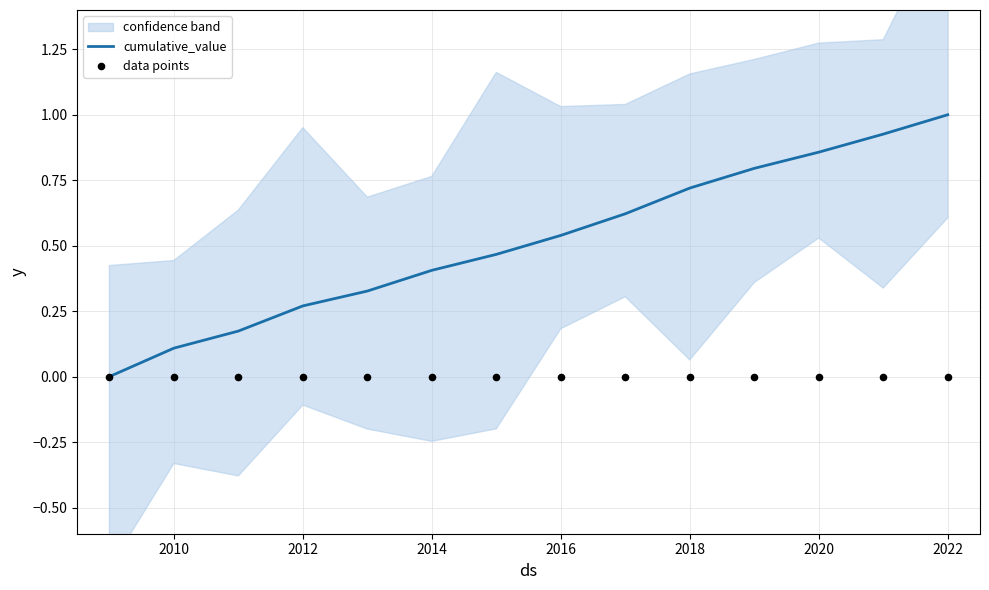

What are all the series names shown in the legend?

cumulative_value, data points